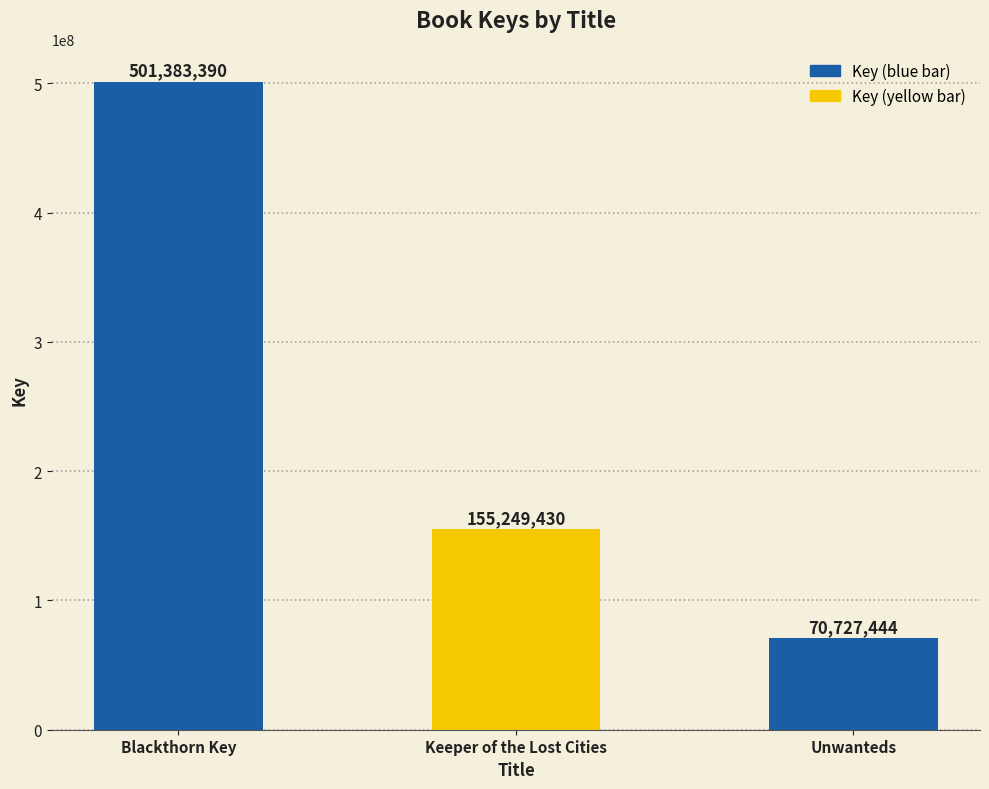

The chart shows a value of 731497239 at Blackthorn Key. True or false?

False